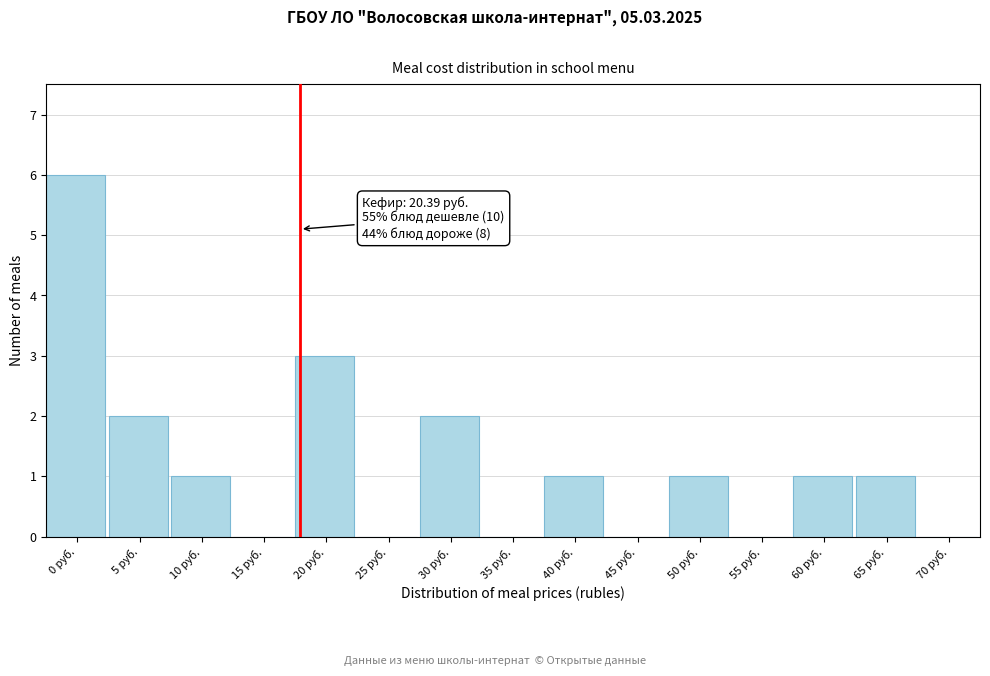

Reading left to right, transcribe all the data shown in this chart.

0 руб.=6	5 руб.=2	10 руб.=1	15 руб.=0	20 руб.=3	25 руб.=0	30 руб.=2	35 руб.=0	40 руб.=1	45 руб.=0	50 руб.=1	55 руб.=0	60 руб.=1	65 руб.=1	70 руб.=0